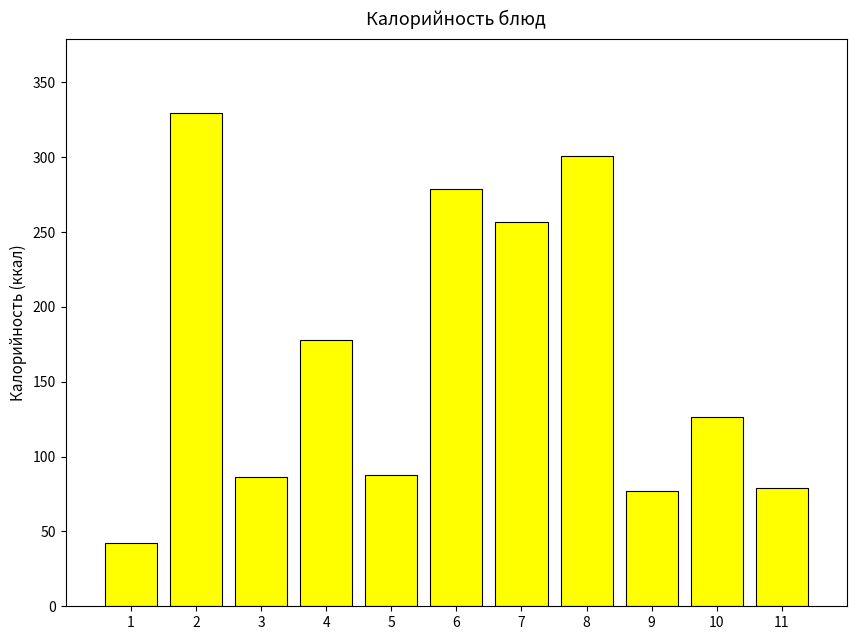

What is the minimum value shown in the chart?

42.5